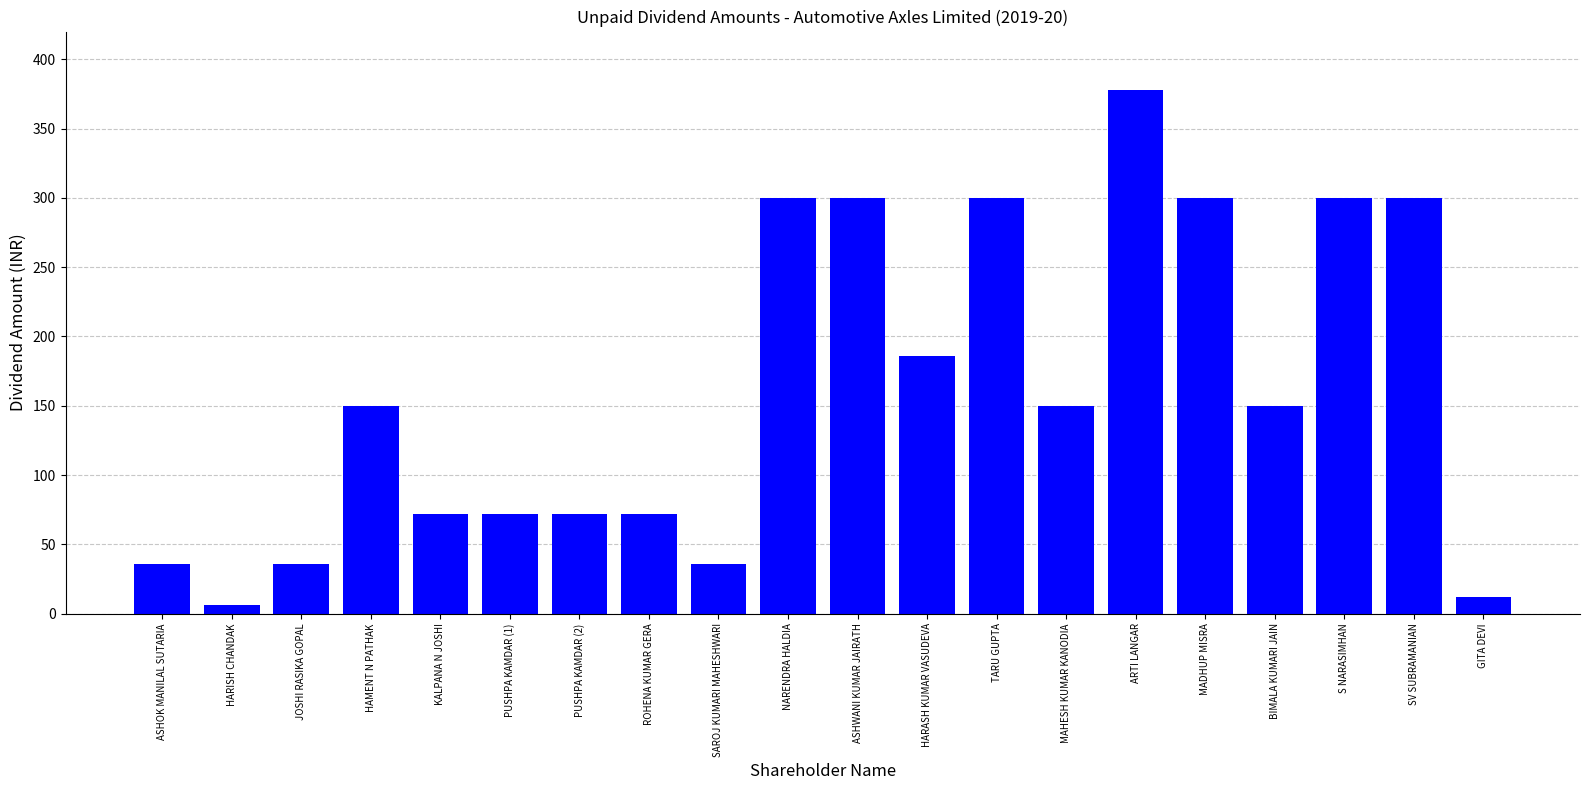

Is it true that the value at SV SUBRAMANIAN is 188?

False